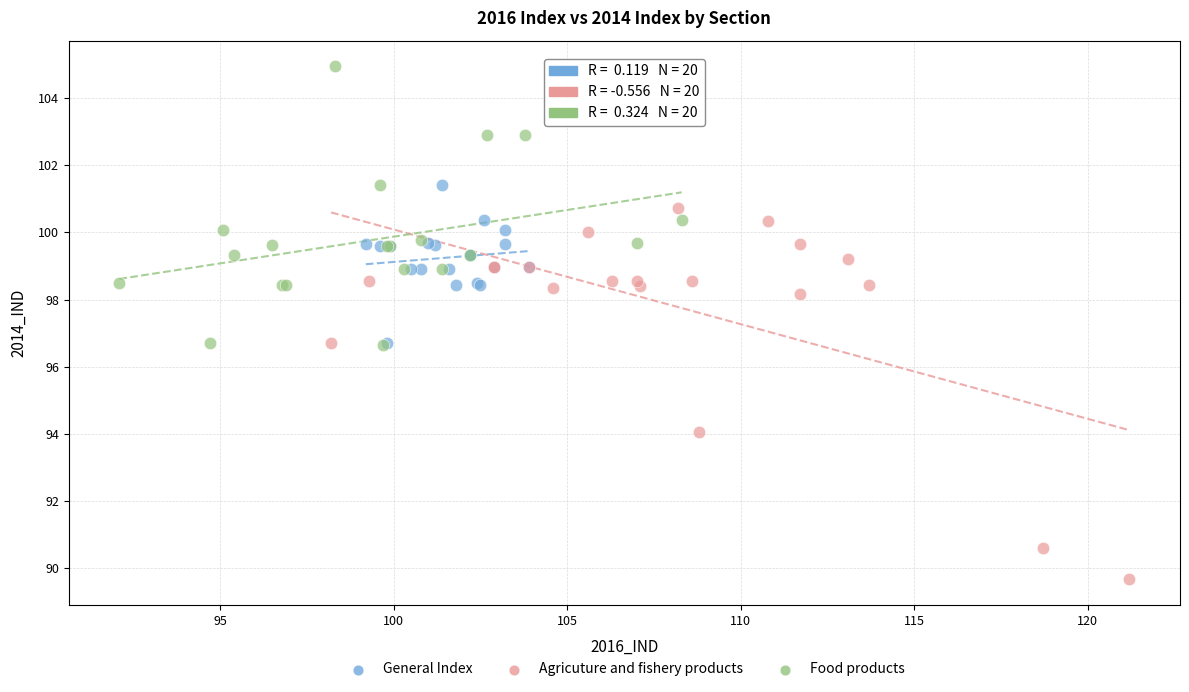

Which series reaches the maximum Y coordinate?

Food products